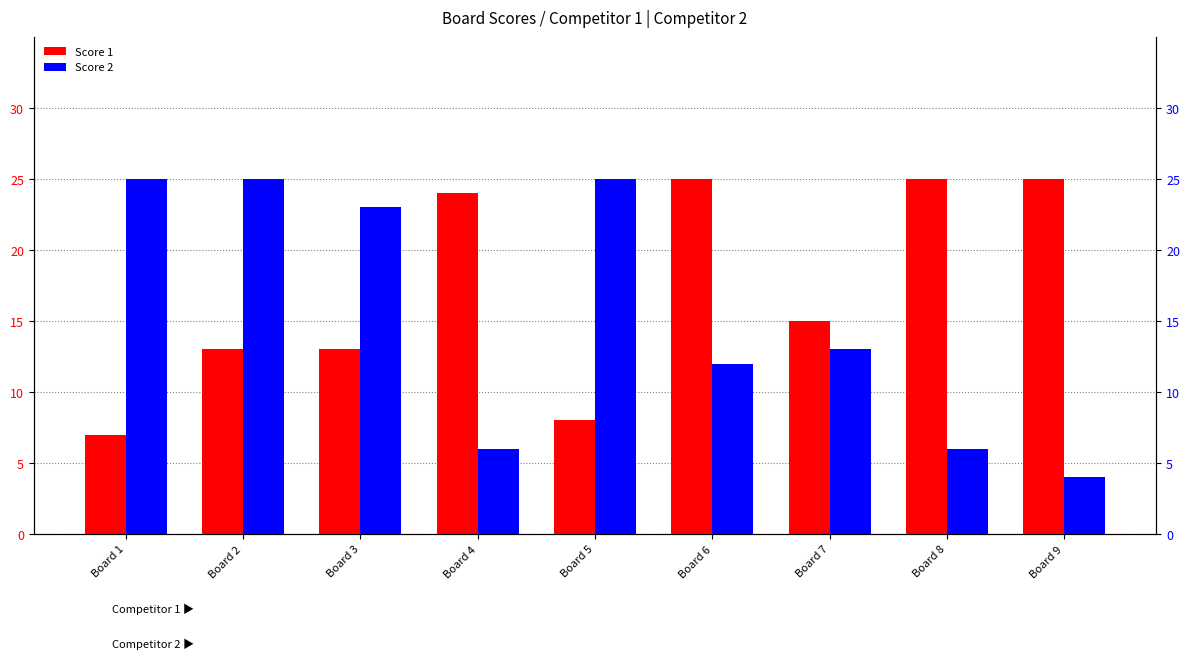

What is the difference between the maximum and second lowest values in the Score 2 series?

19